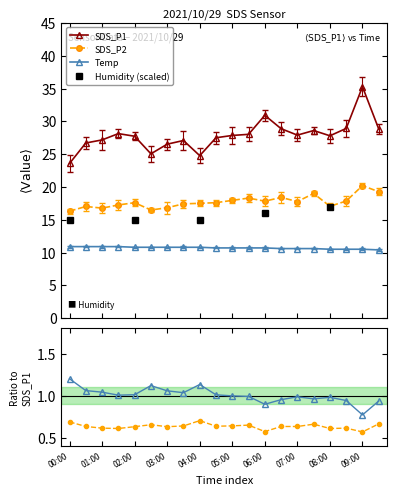

What is the difference between the SDS_P1 values at 00:30 and 05:00?

1.2